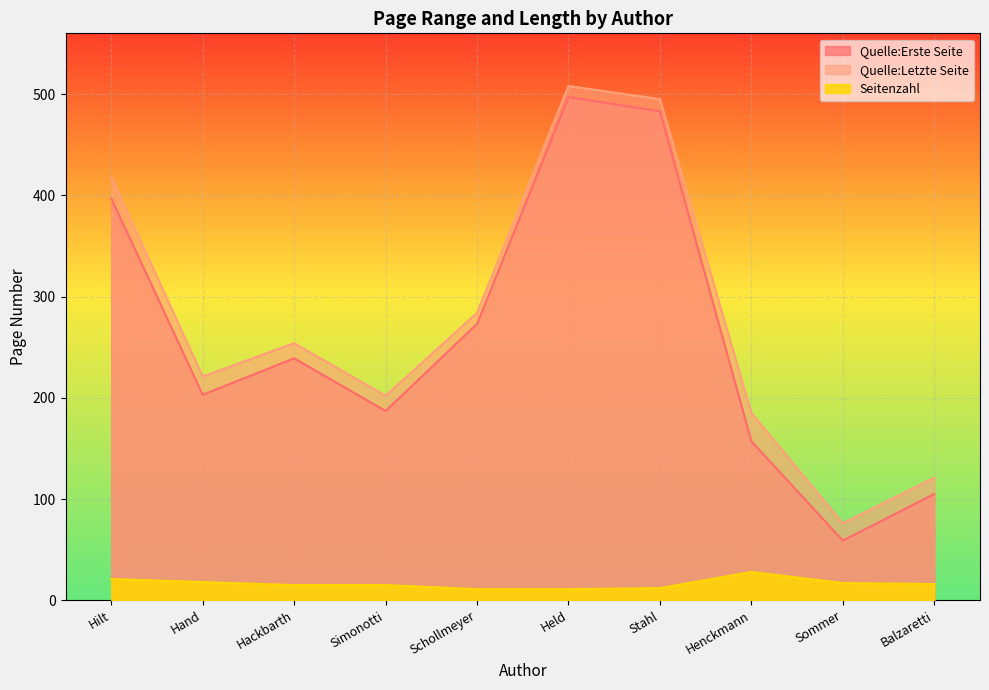

The value of Quelle:Letzte Seite at Hackbarth is 254. True or false?

True